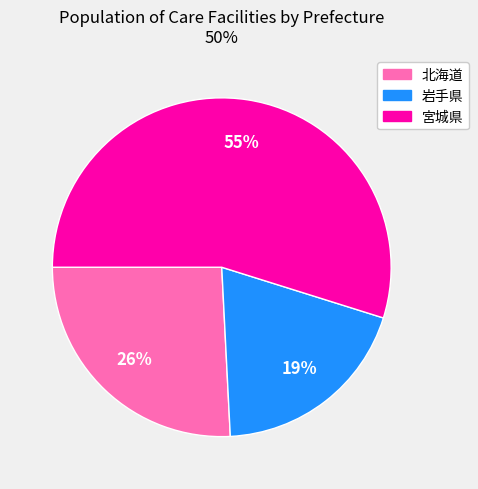

Between 北海道 and 宮城県, which is larger?

宮城県